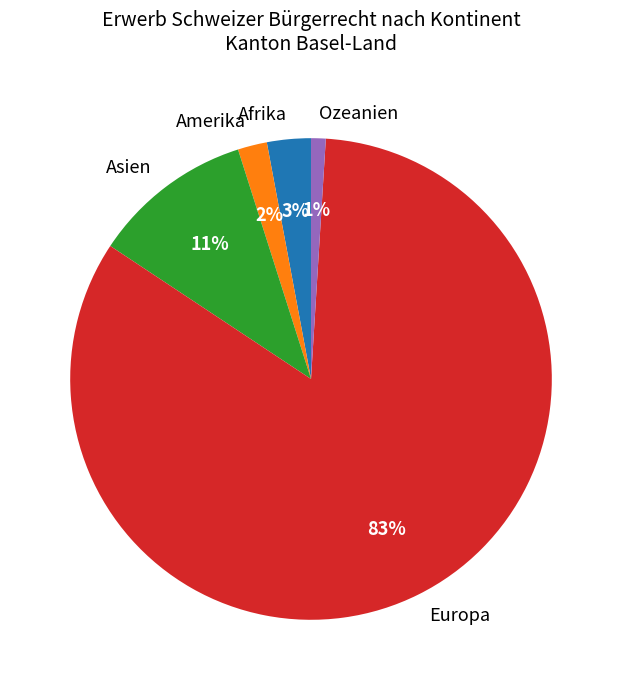

The Amerika slice represents 17% of the pie. True or false?

False